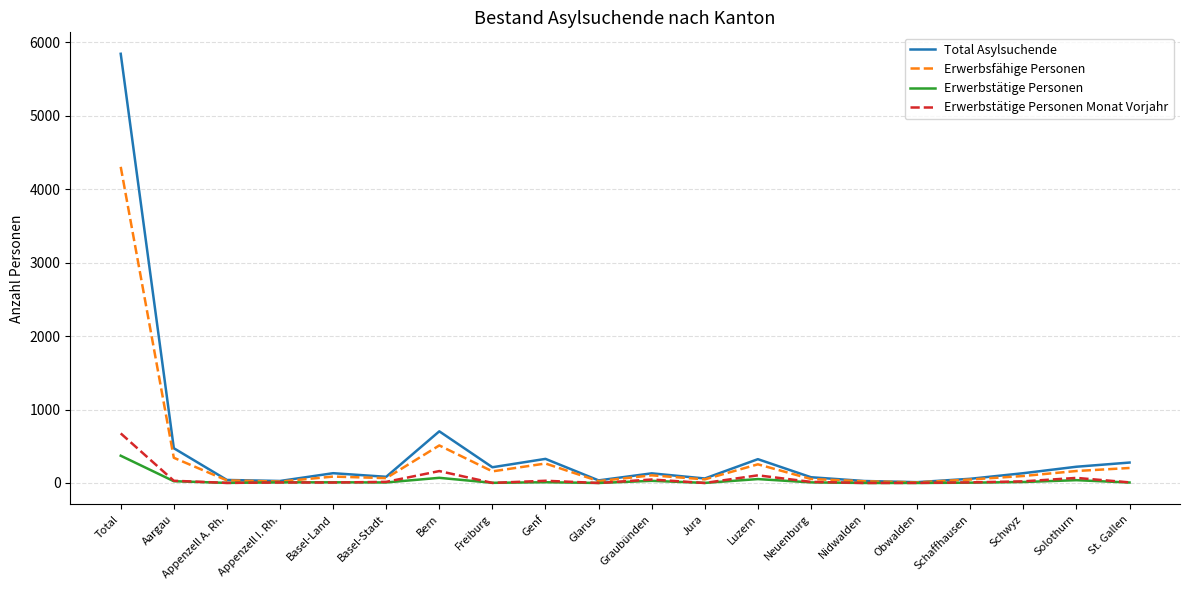

At which category is the sum across all series the highest?

Total